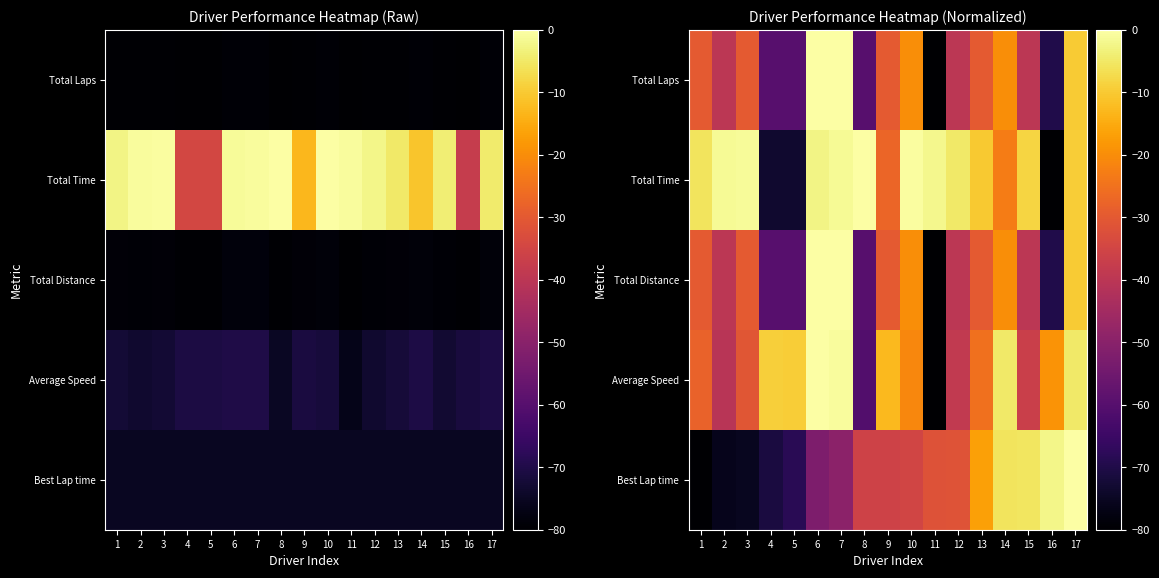

The value of Total Time at 4 is -73.4. True or false?

True